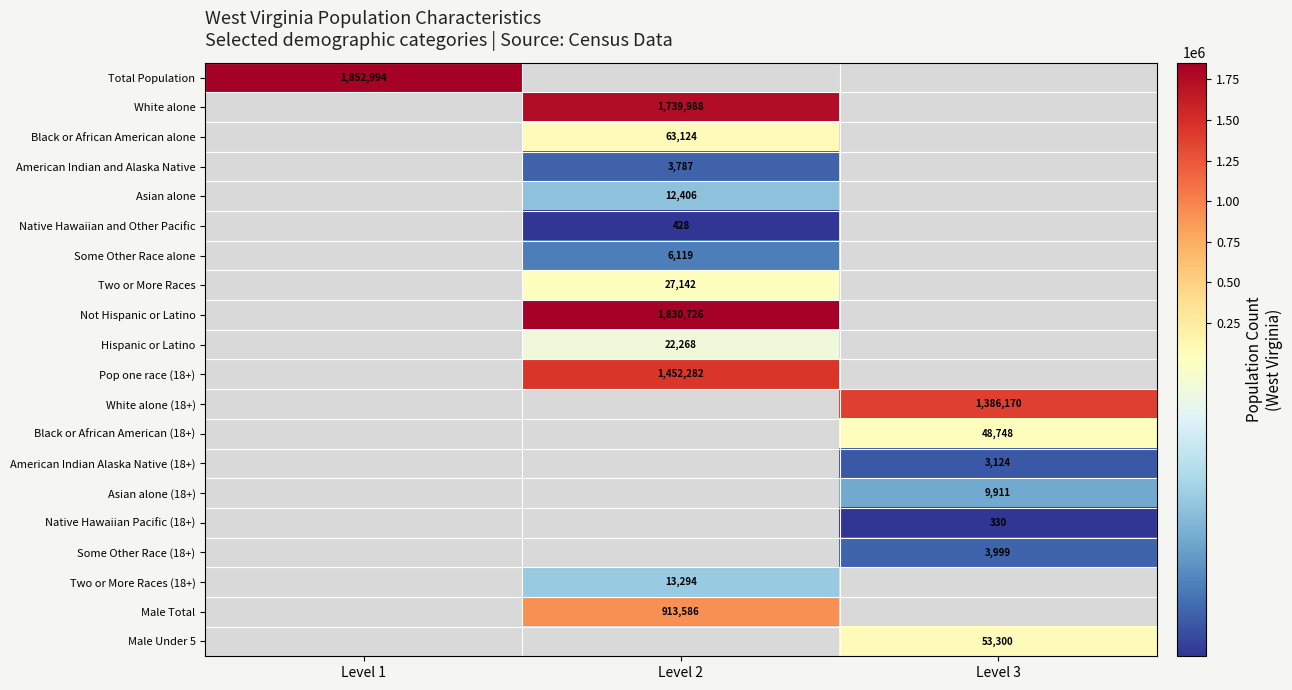

True or false: American Indian Alaska Native (18+) has a value of 3124.0 at Level 3.

True